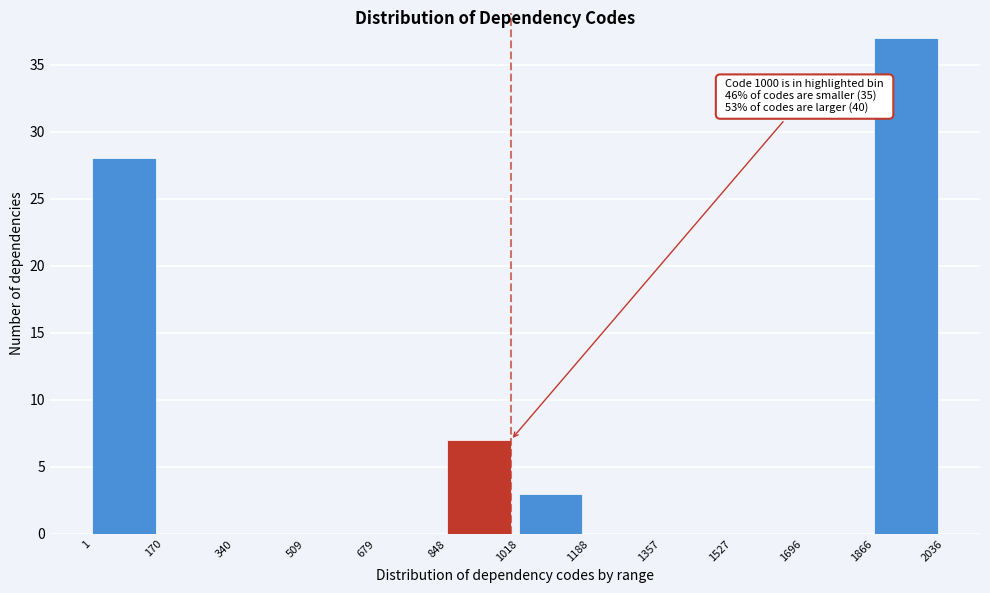

Which range on the x-axis has the tallest bar?

1866 to 2036